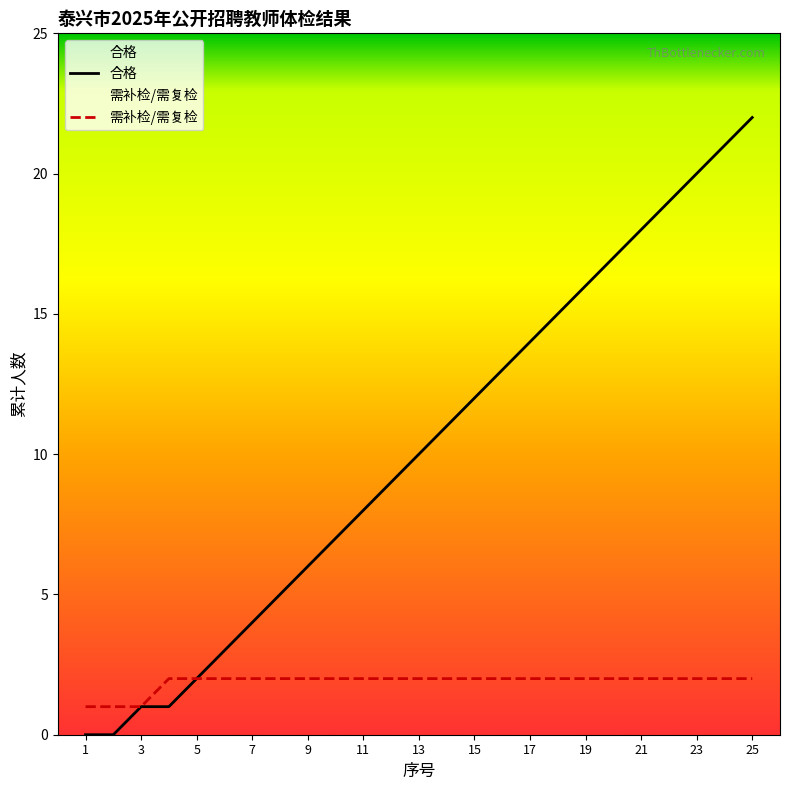

What is the difference between the 合格 values at 23 and 19?

4